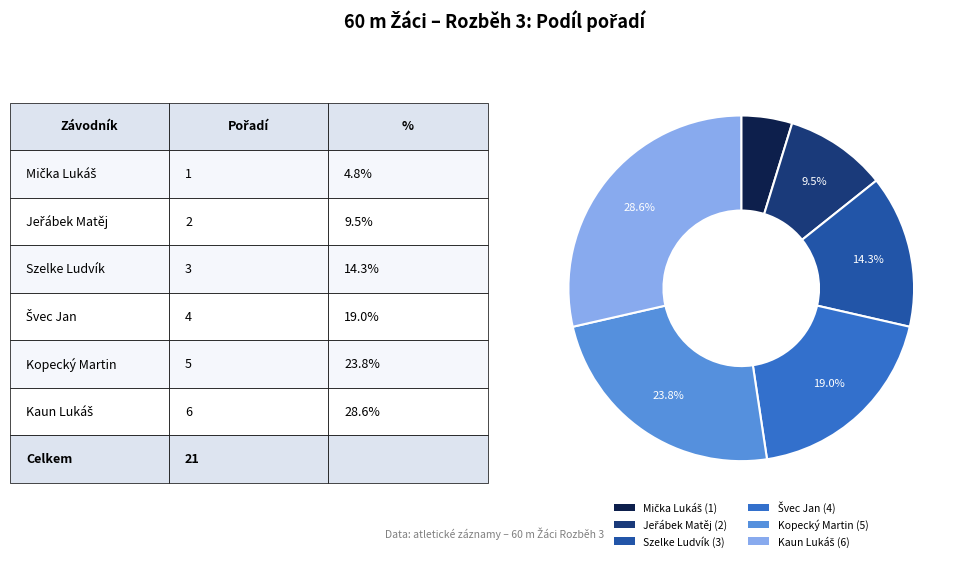

Is the sum of Szelke Ludvík and Kopecký Martin greater than half?

No